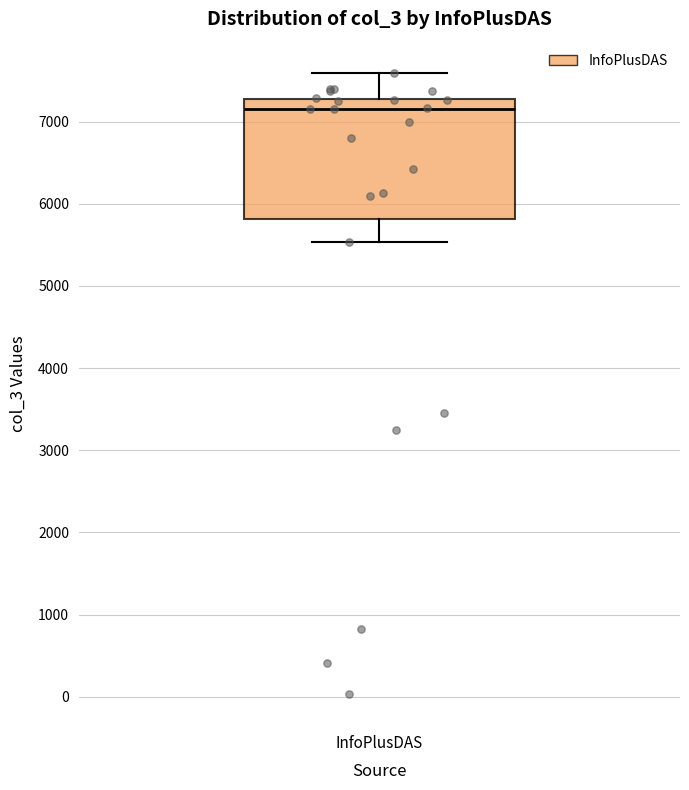

Transcribe this box plot: give where the median line is, the range the box spans, and where the two whiskers end, as read against the y-axis. The values are not printed on the chart, so give them approximately, as read against the axis.

median 7200, box 5800 to 7300, whiskers 5500 to 7600